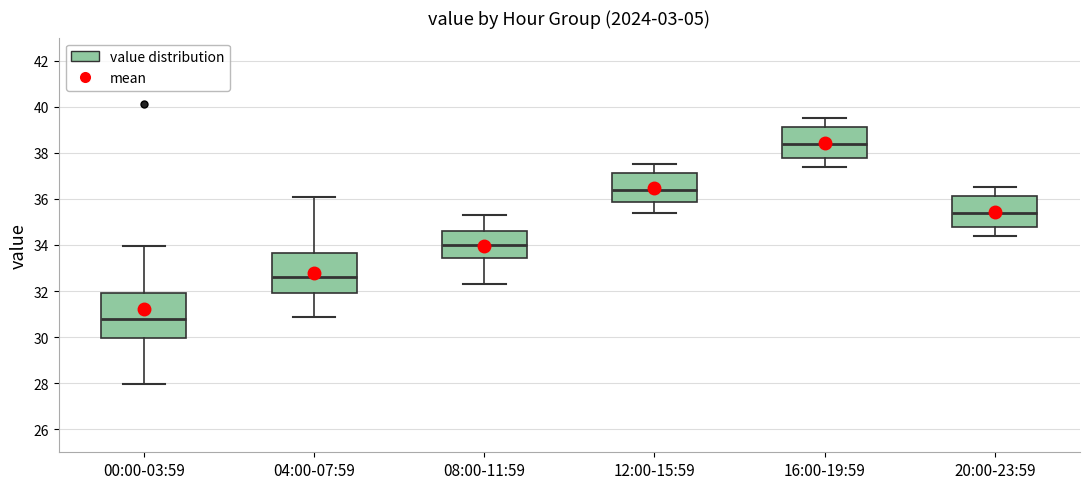

Reading left to right, transcribe this box plot: for each box, give where its median line is, the range the box spans, and where its two whiskers end, as read against the y-axis. The values are not printed on the chart, so give them approximately, as read against the axis.

00:00-03:59: median 30.8, box 30.0 to 32.0, whiskers 28.0 to 34.0
04:00-07:59: median 32.6, box 32.0 to 33.6, whiskers 30.8 to 36.0
08:00-11:59: median 34.0, box 33.4 to 34.6, whiskers 32.4 to 35.4
12:00-15:59: median 36.4, box 35.8 to 37.2, whiskers 35.4 to 37.6
16:00-19:59: median 38.4, box 37.8 to 39.2, whiskers 37.4 to 39.6
20:00-23:59: median 35.4, box 34.8 to 36.2, whiskers 34.4 to 36.6